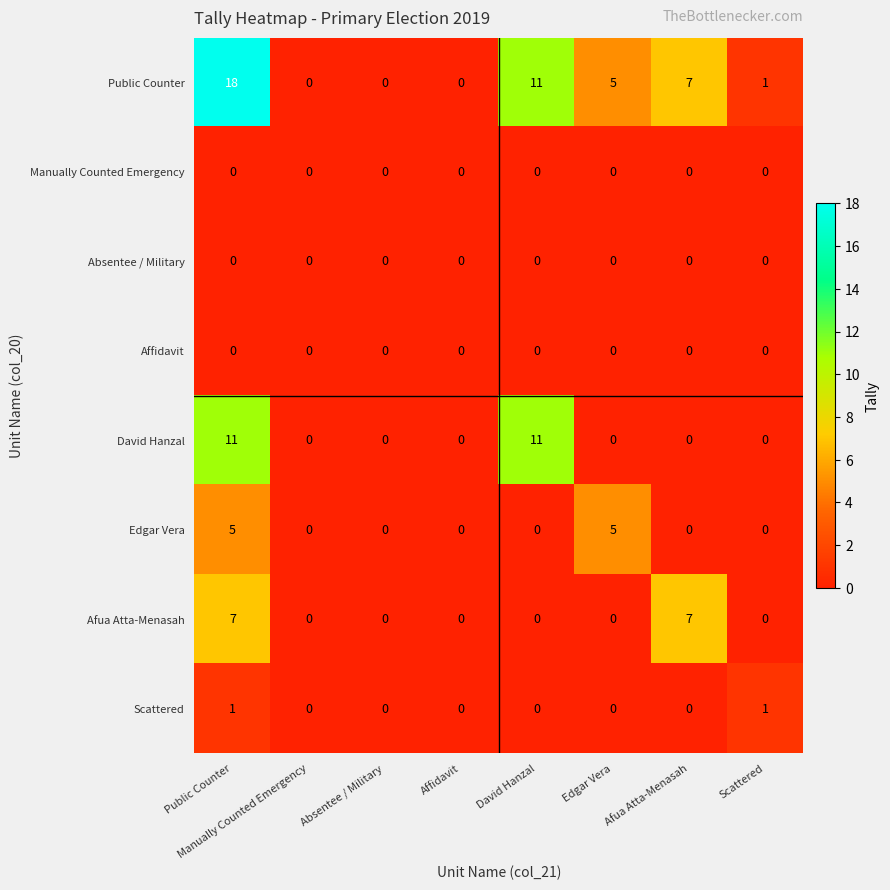

Count the David Hanzal values in the range 0 to 11.

8